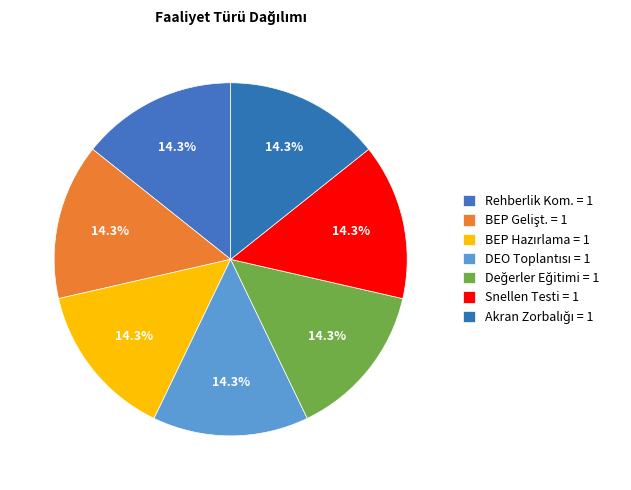

Count the number of slices in the pie.

7